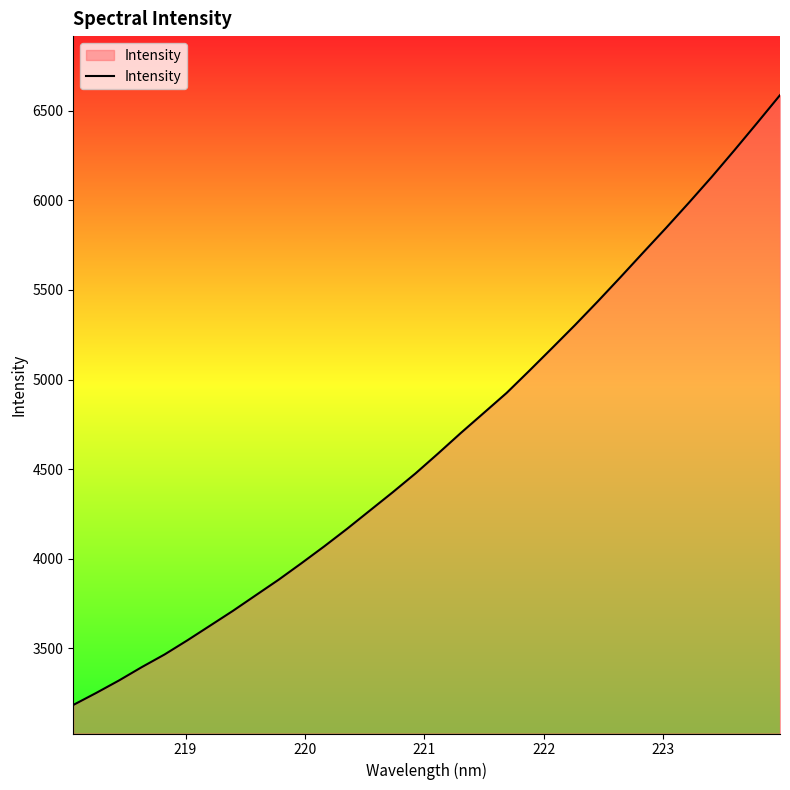

What is the maximum value shown in the chart?

6586.4